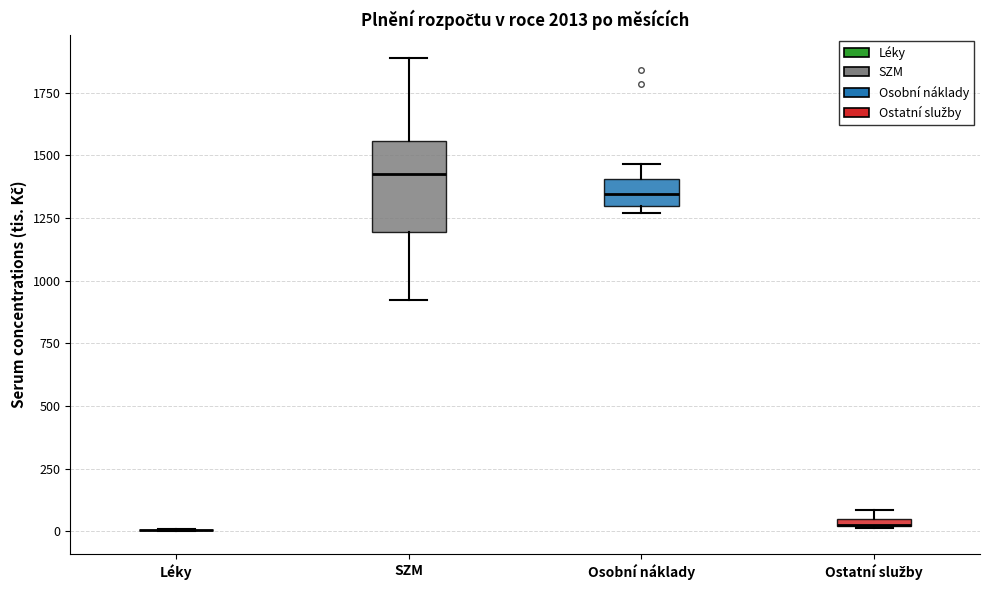

Which box is the tallest, from its lower edge to its upper edge?

SZM